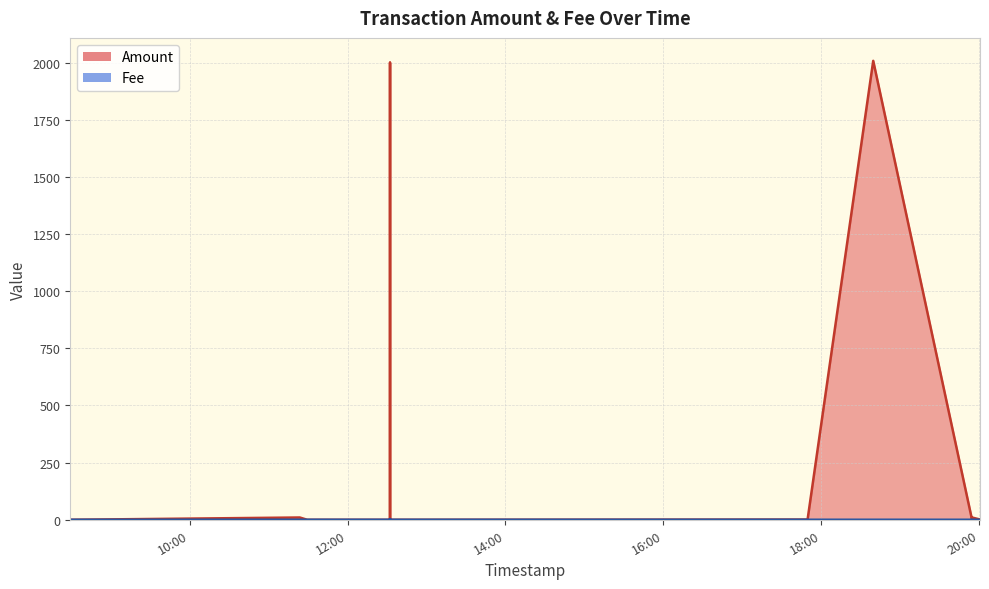

Where is the first local maximum for Fee?

12:00